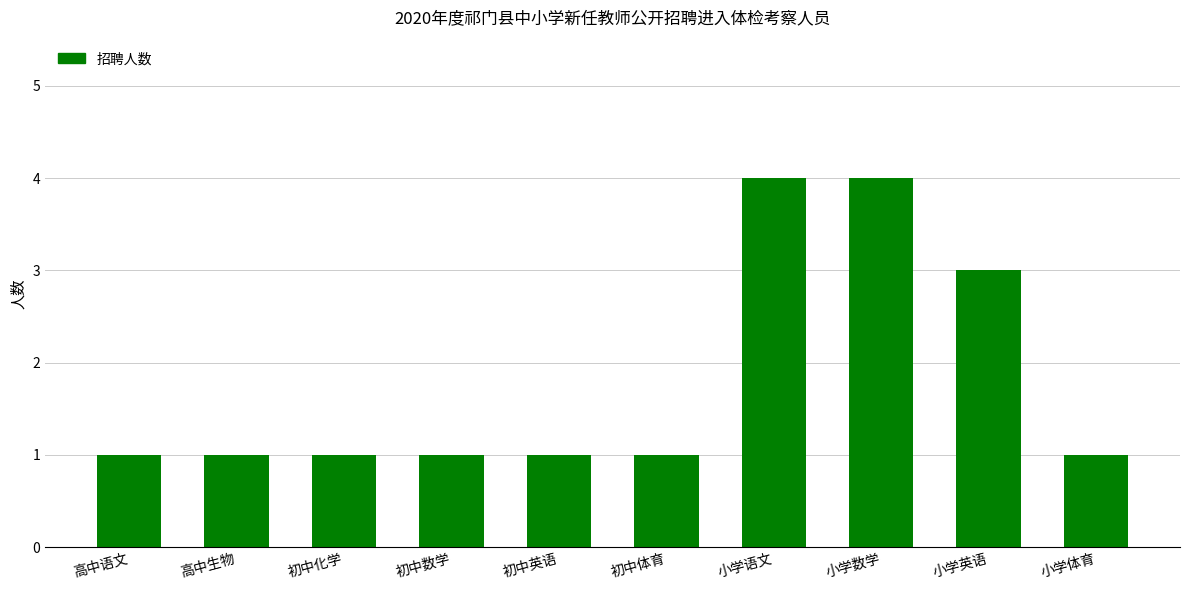

Does the chart contain any negative values?

No